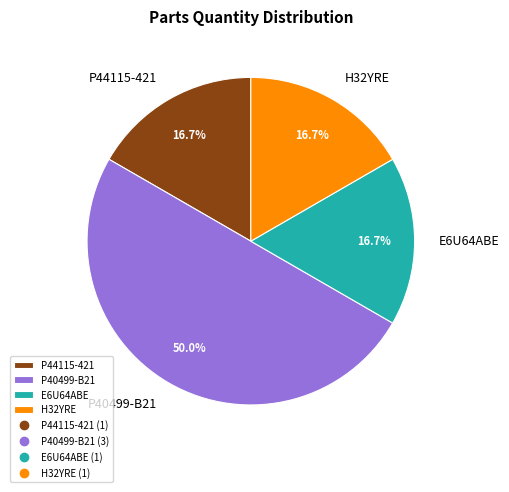

Which category has the biggest portion of the pie?

P40499-B21